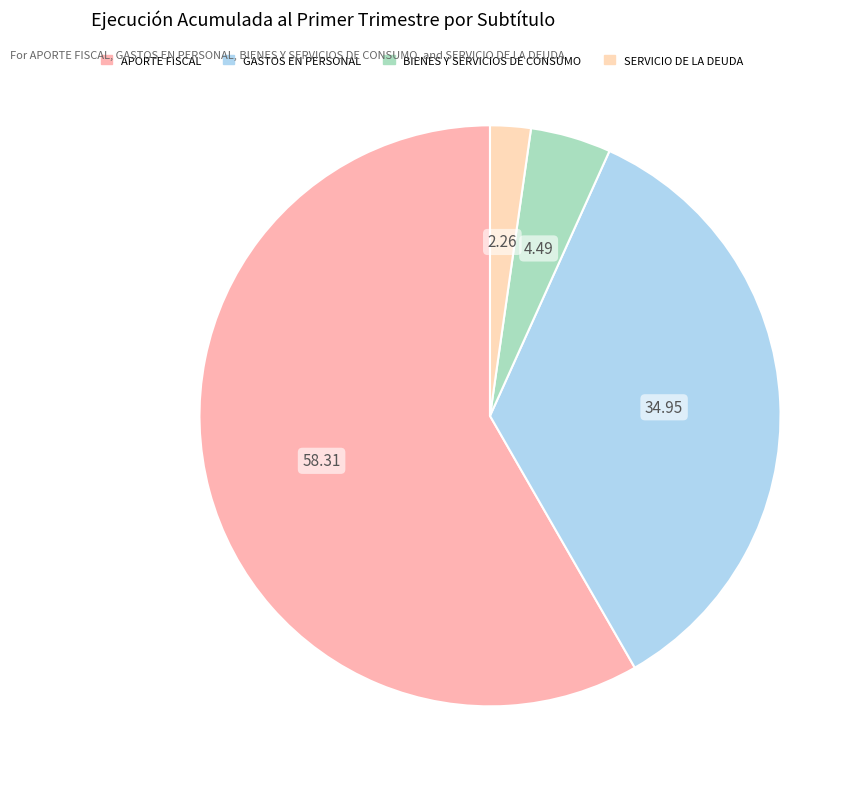

True or false: GASTOS EN PERSONAL accounts for 35% of the total.

True